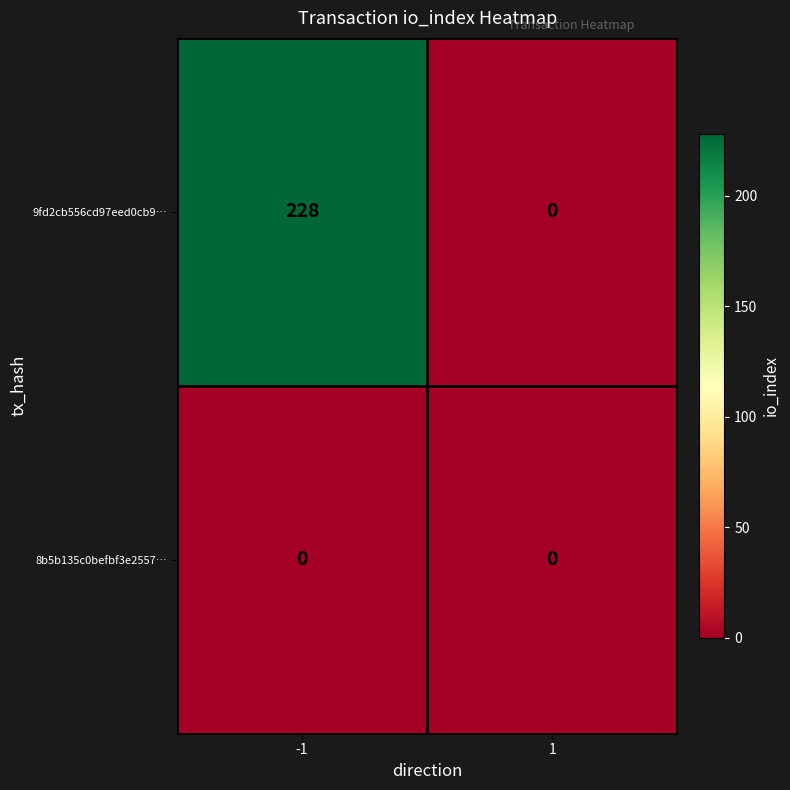

Reading left to right, what are all the values shown in this chart?

9fd2cb556cd97eed0cb9…: -1=228	1=0
8b5b135c0befbf3e2557…: -1=0	1=0